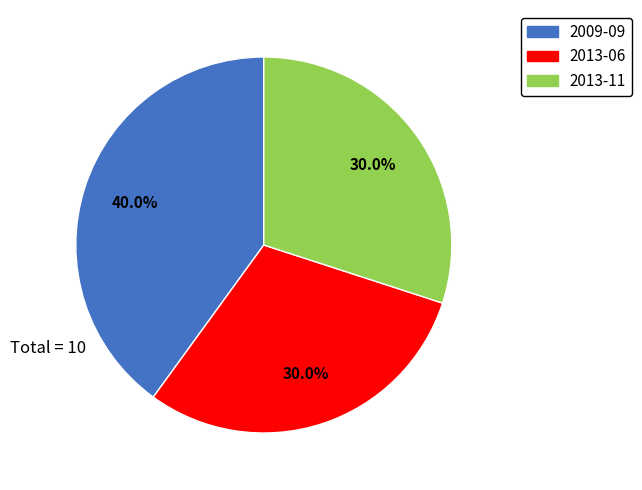

How many segments does this pie chart have?

3